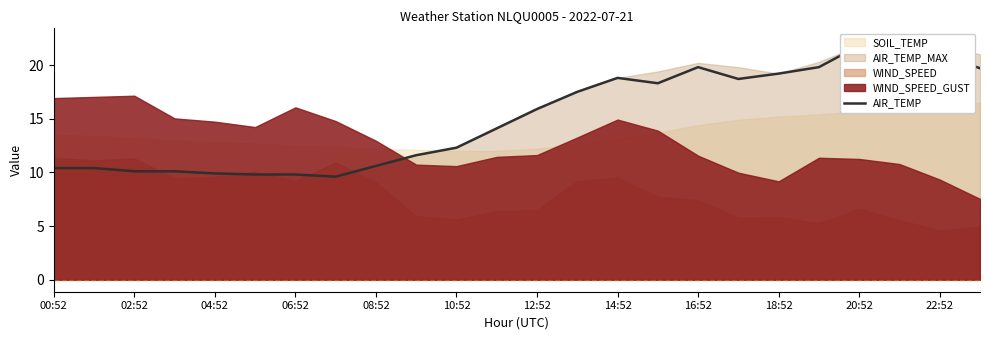

What is the greatest value displayed?

21.8